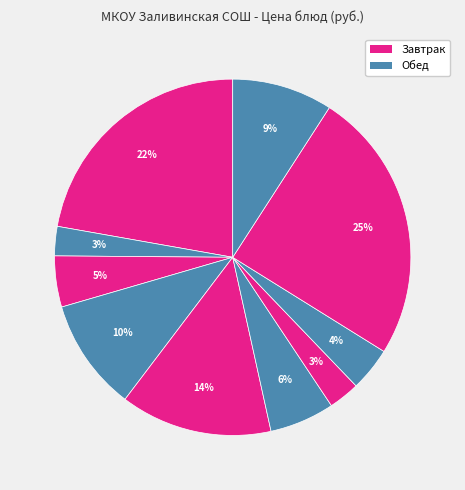

Which category has the smallest portion of the pie?

Чай с сахаром